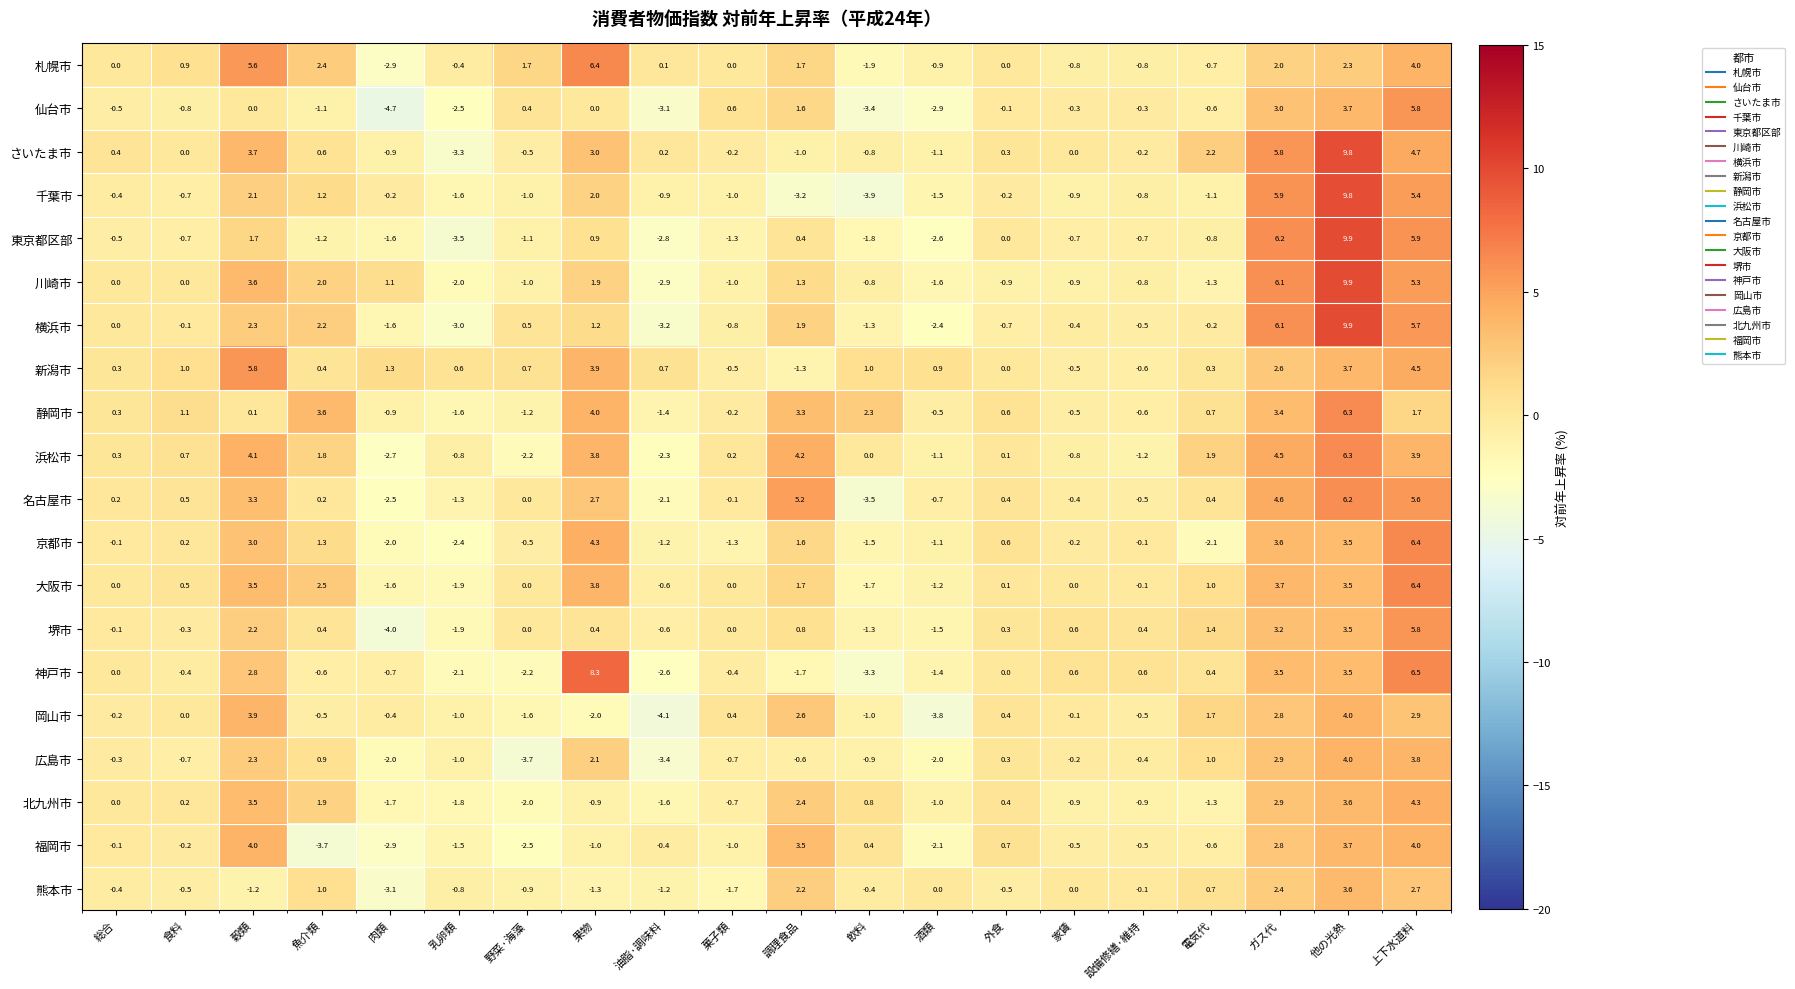

What is the spread (max minus min) of values at 電気代?

4.3